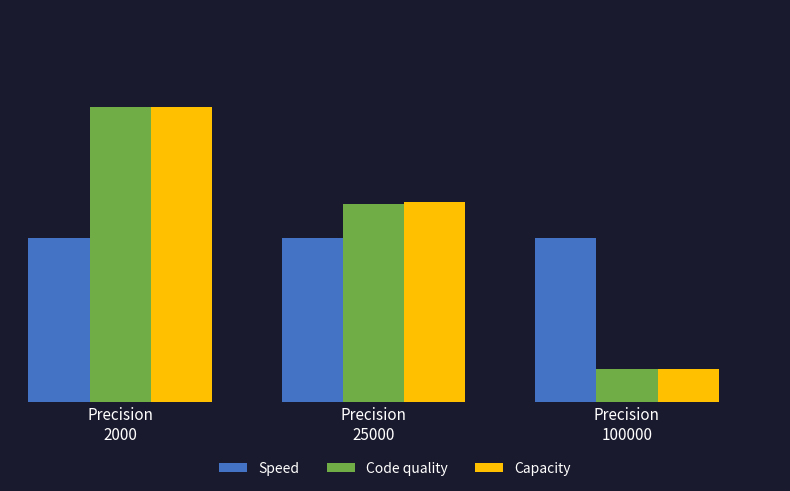

Does the chart contain stacked bars?

No